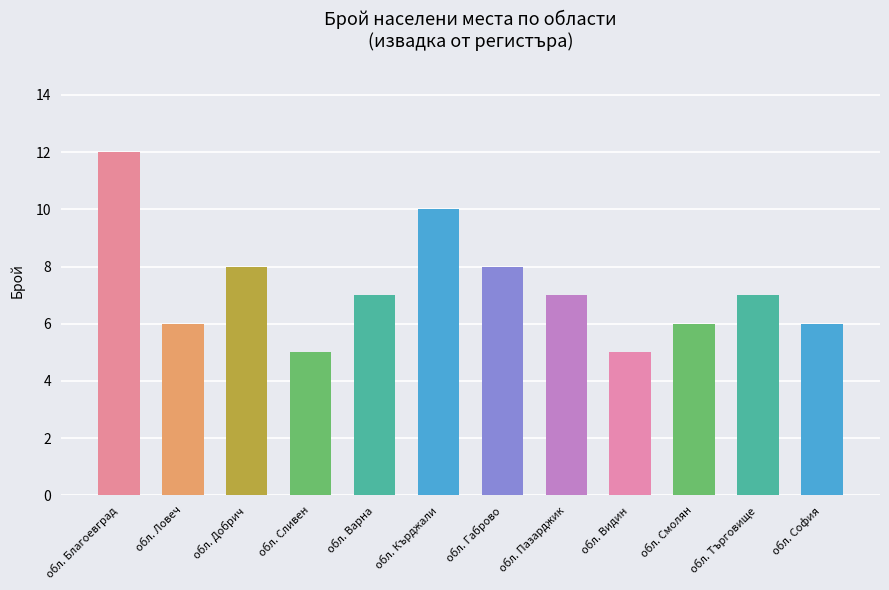

How many values are between 6 and 8?

8